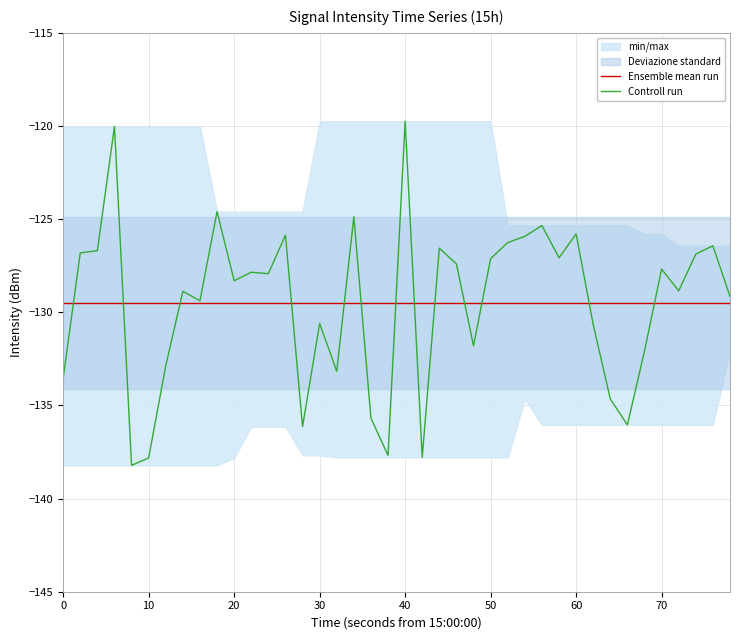

How many lines are shown in the chart?

2